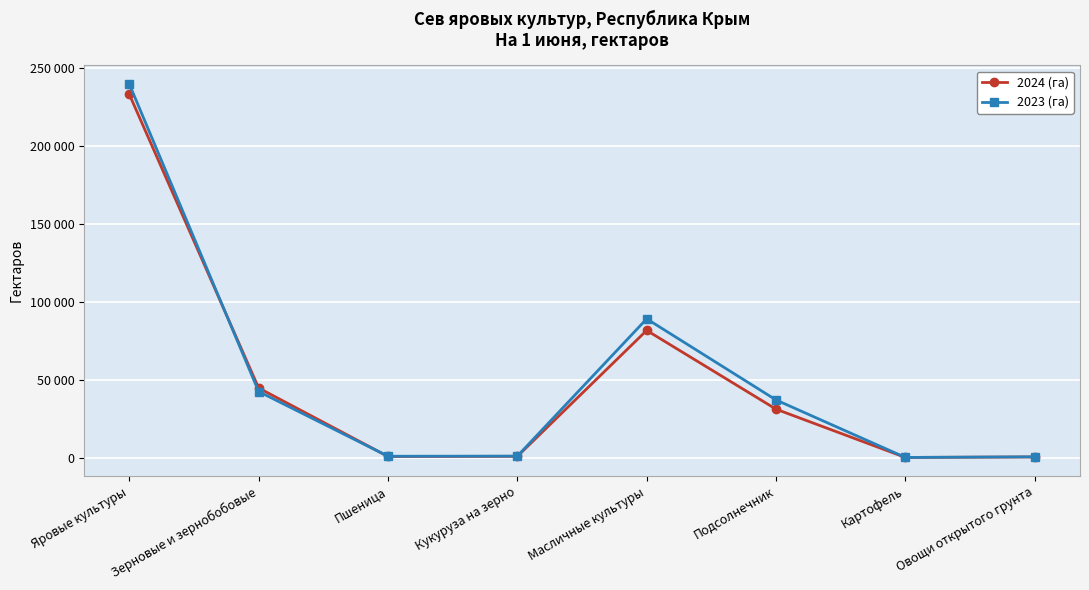

The 2024 (га) series shows 233144 at Яровые культуры. True or false?

True